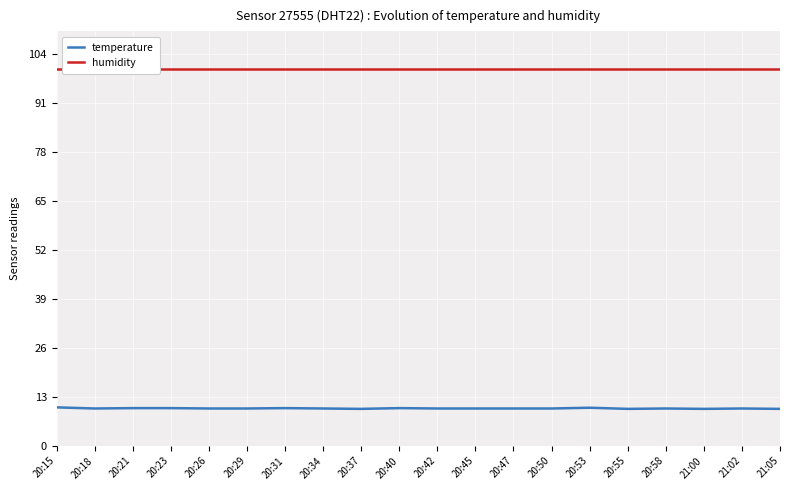

What is the maximum value shown in the chart?

99.9